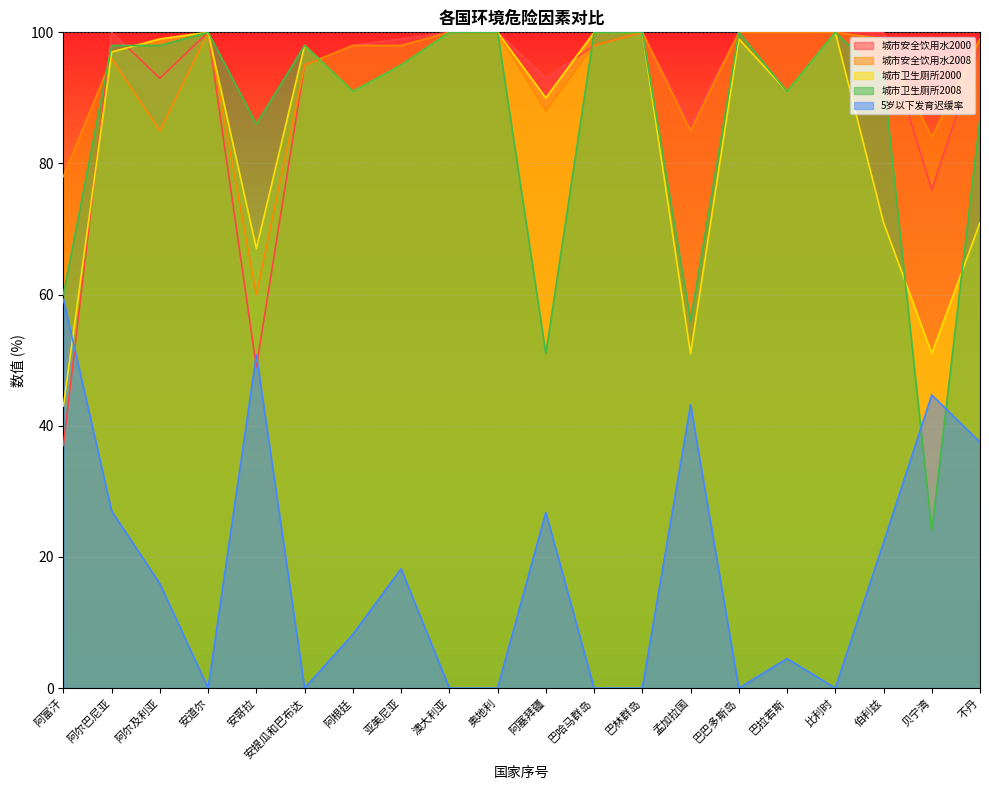

What is the sum of the 城市安全饮用水2008 values at 阿富汗 and 巴哈马群岛?

176.0